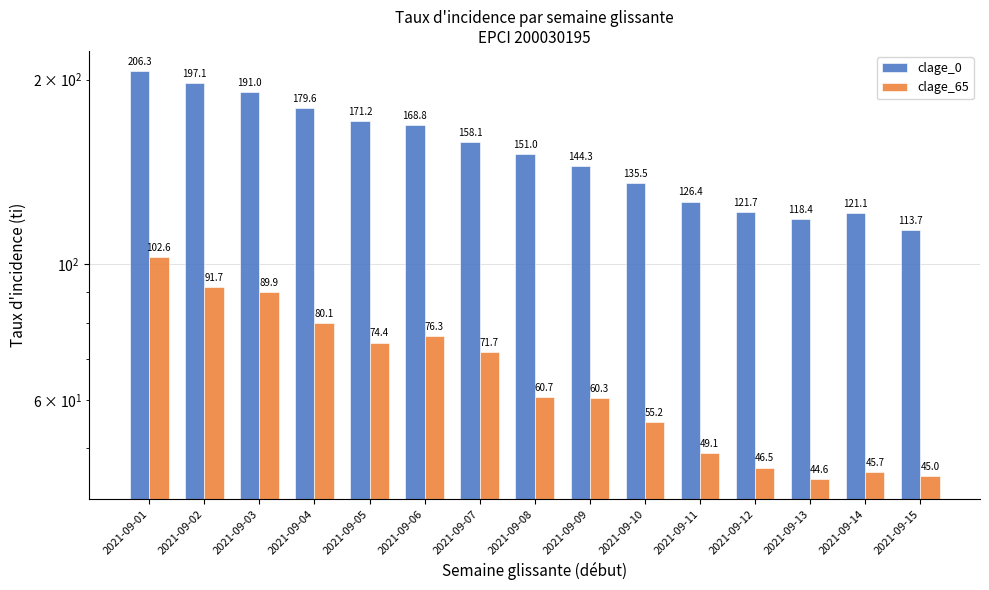

What is the difference between the maximum and minimum values in the clage_65 series?

58.0